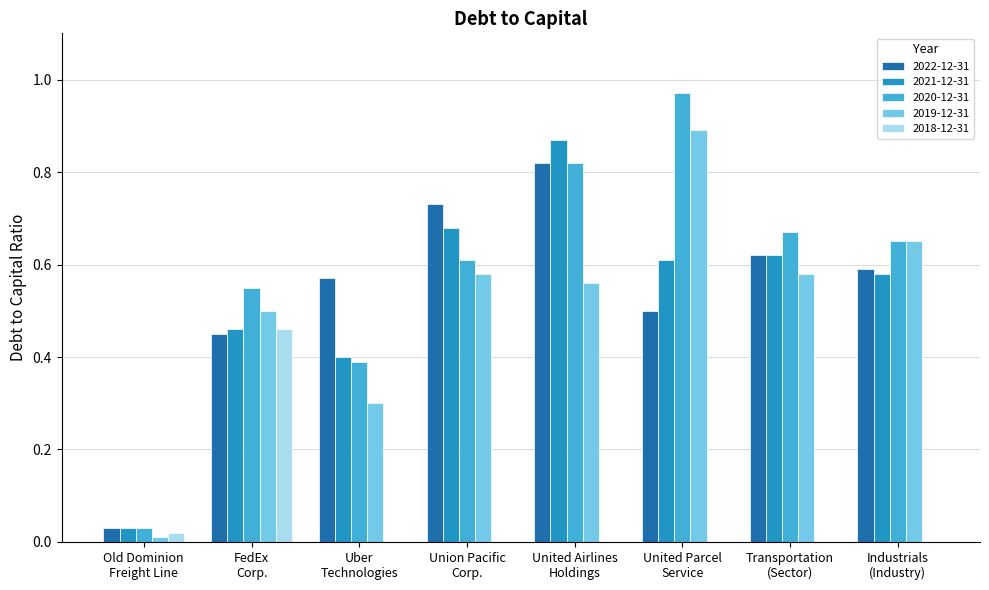

How many groups of bars are there?

8